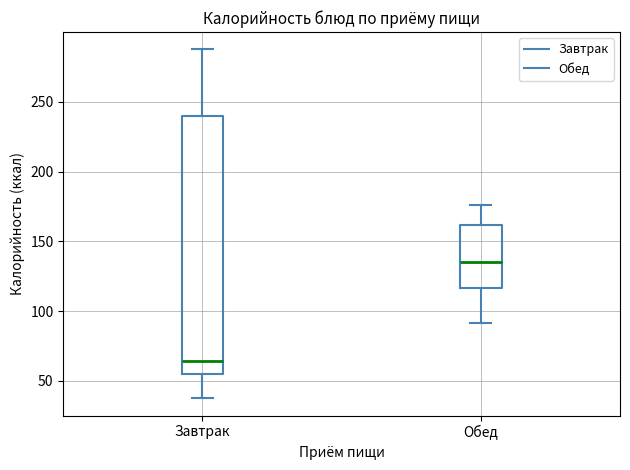

Reading left to right, transcribe this box plot: for each box, give where its median line is, the range the box spans, and where its two whiskers end, as read against the y-axis. The values are not printed on the chart, so give them approximately, as read against the axis.

Завтрак: median 65, box 55 to 240, whiskers 40 to 290
Обед: median 135, box 115 to 160, whiskers 90 to 175